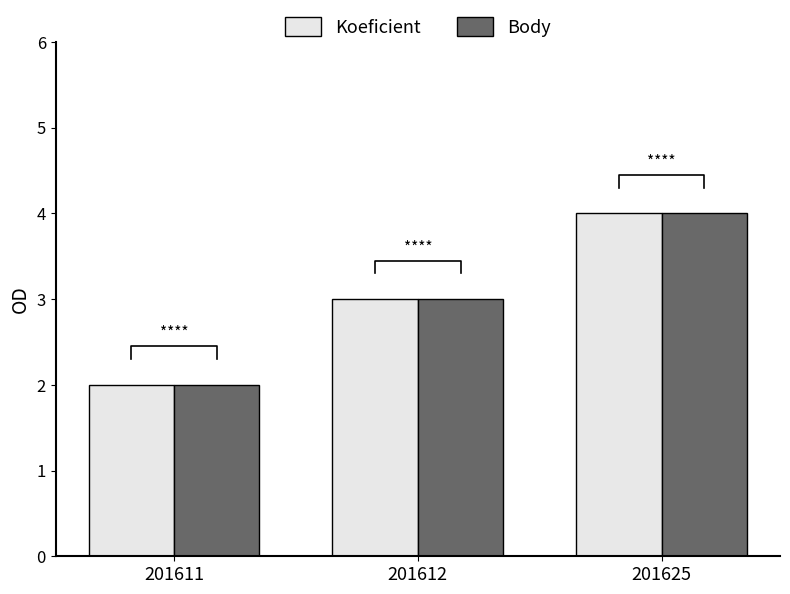

Which has a higher value, 201625 or 201612?

201625